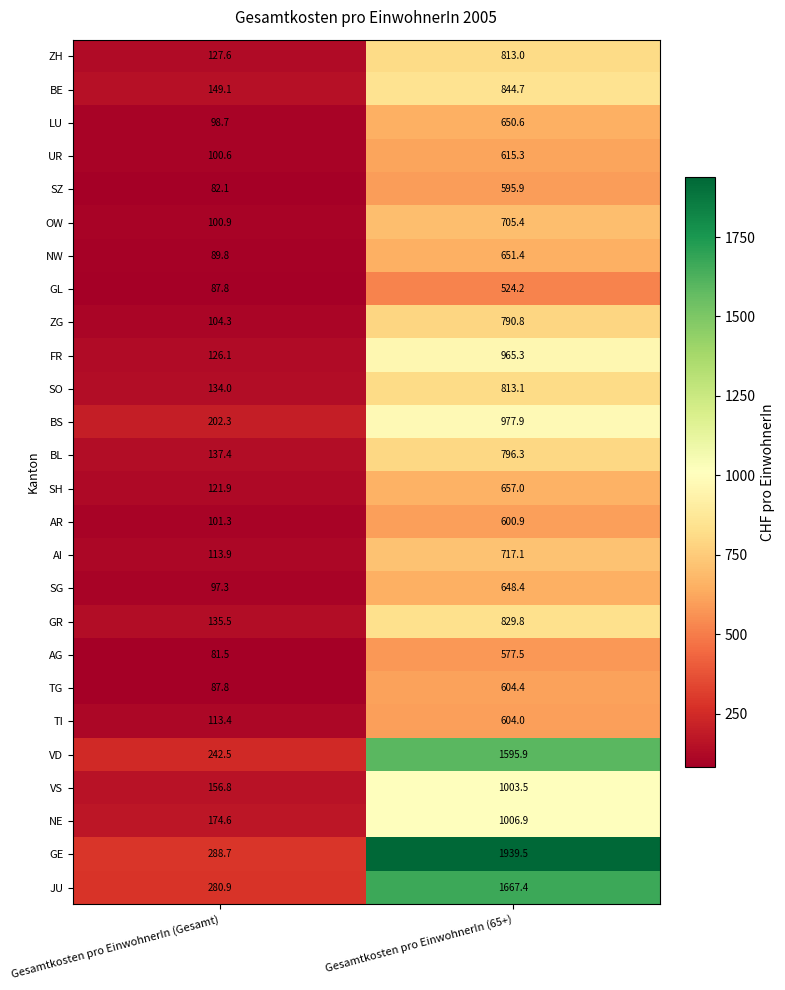

What is the difference between the maximum and minimum values in the SH series?

535.1